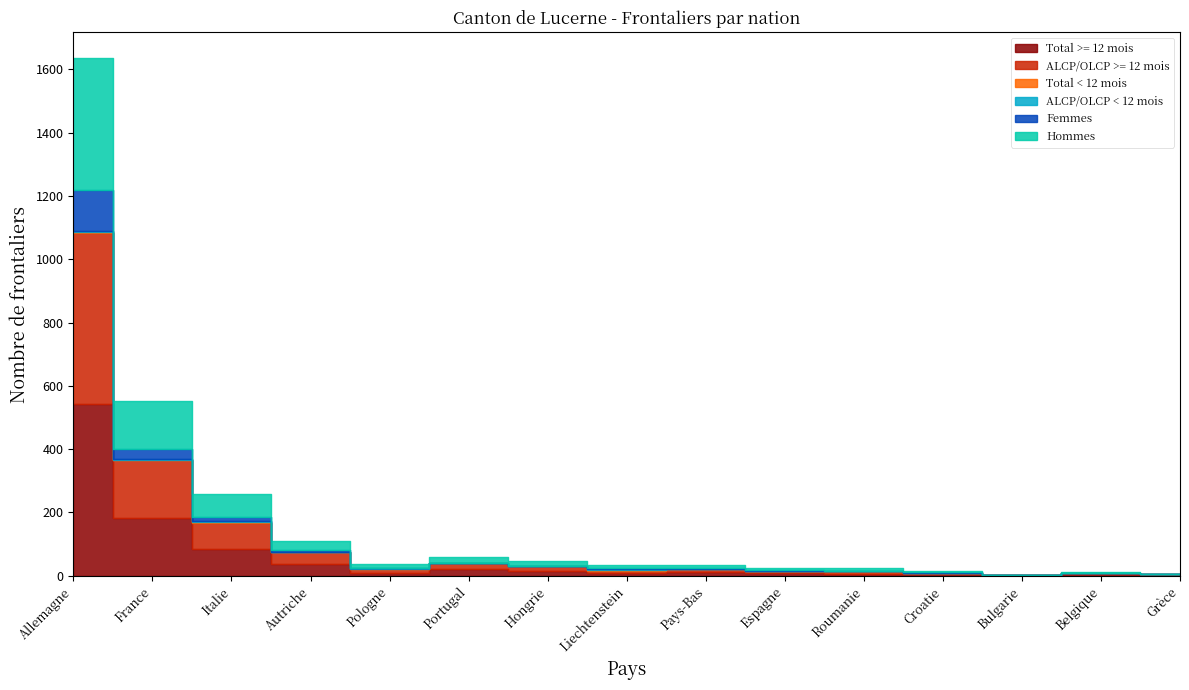

Reading right to left, extract all data points from this chart.

Total >= 12 mois: 2	4	1	5	6	8	11	8	15	20	10	37	84	183	541
ALCP/OLCP >= 12 mois: 2	4	1	5	6	8	11	8	15	20	10	37	84	183	541
Total < 12 mois: 0	0	0	0	2	0	0	3	0	0	2	0	2	1	4
ALCP/OLCP < 12 mois: 0	0	0	0	2	0	0	3	0	0	2	0	2	1	4
Femmes: 0	1	0	3	0	2	1	3	2	1	2	7	13	33	129
Hommes: 2	3	1	2	8	6	10	8	13	19	10	30	73	151	416